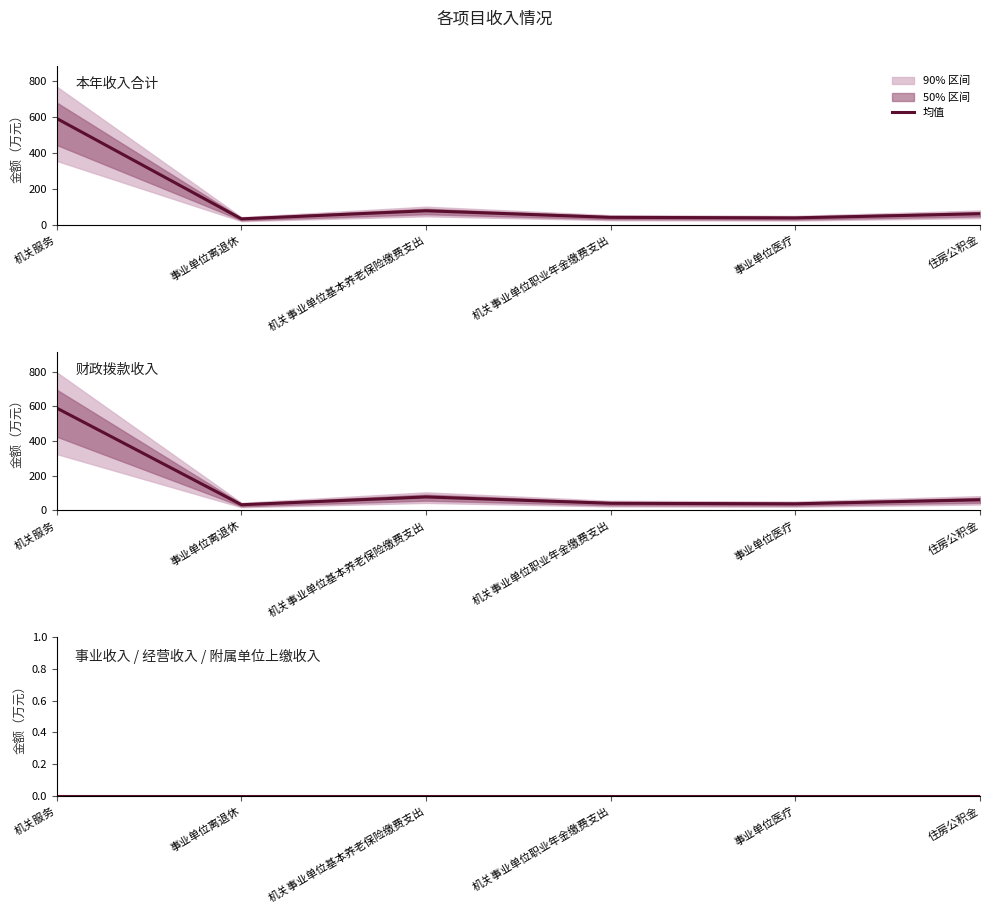

What is the spread (max minus min) of values at 事业单位离退休?

31.7